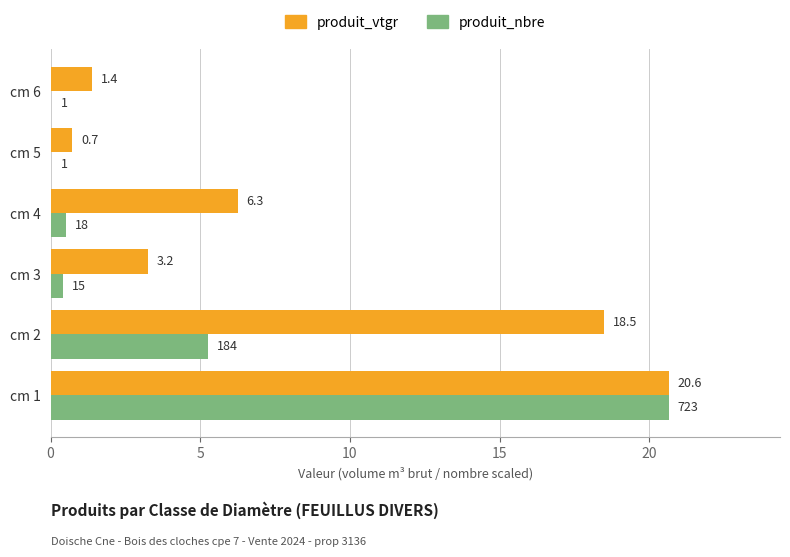

Which series changed the most between cm 4 and cm 6?

produit_vtgr